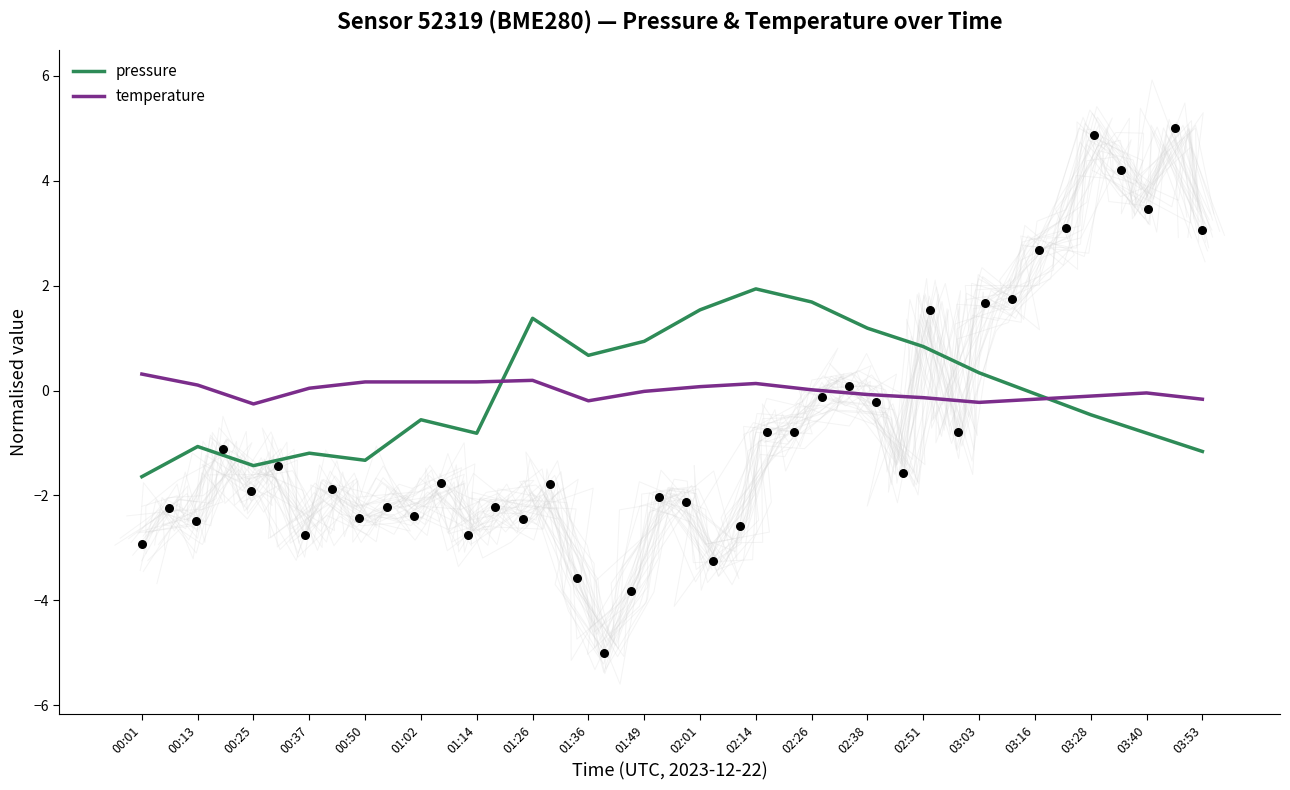

What is the total value across all series at 00:50?

-1.2